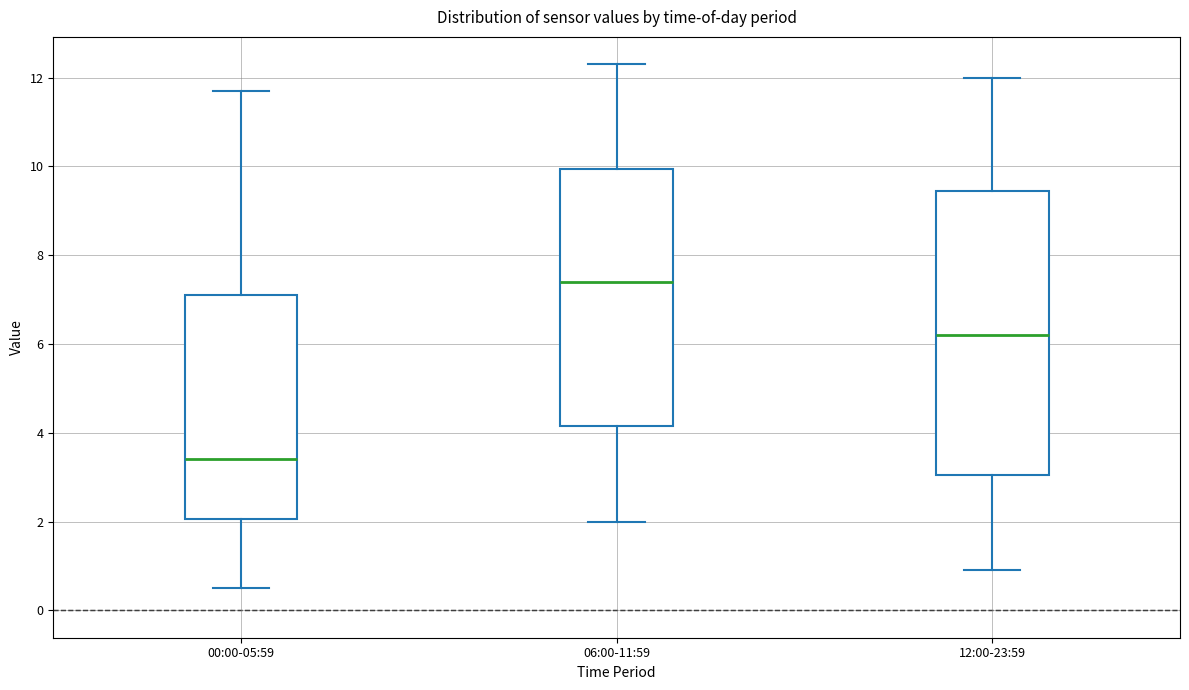

Comparing the boxes themselves (not the whiskers), which one is the tallest?

12:00-23:59